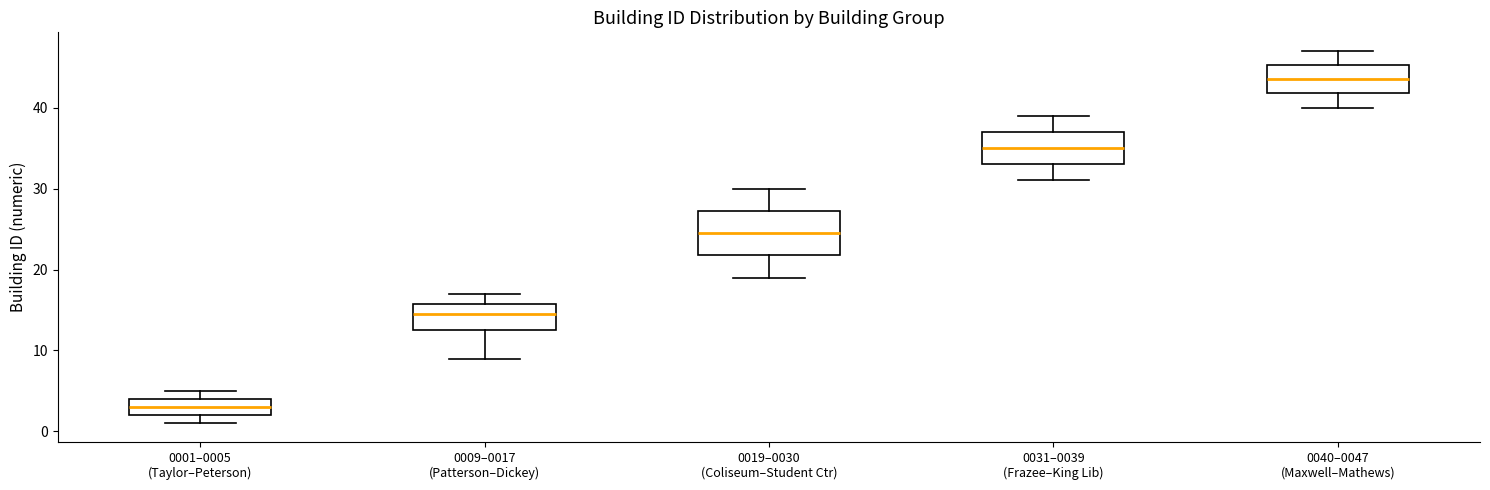

Reading left to right, read every box against the y-axis: the position of its median line, the range the box covers, and the ends of its whiskers. The values are not printed on the chart, so give them approximately, as read against the axis.

0001–0005 (Taylor–Peterson): median 3, box 2 to 4, whiskers 1 to 5
0009–0017 (Patterson–Dickey): median 15, box 13 to 16, whiskers 9 to 17
0019–0030 (Coliseum–Student Ctr): median 25, box 22 to 27, whiskers 19 to 30
0031–0039 (Frazee–King Lib): median 35, box 33 to 37, whiskers 31 to 39
0040–0047 (Maxwell–Mathews): median 44, box 42 to 45, whiskers 40 to 47